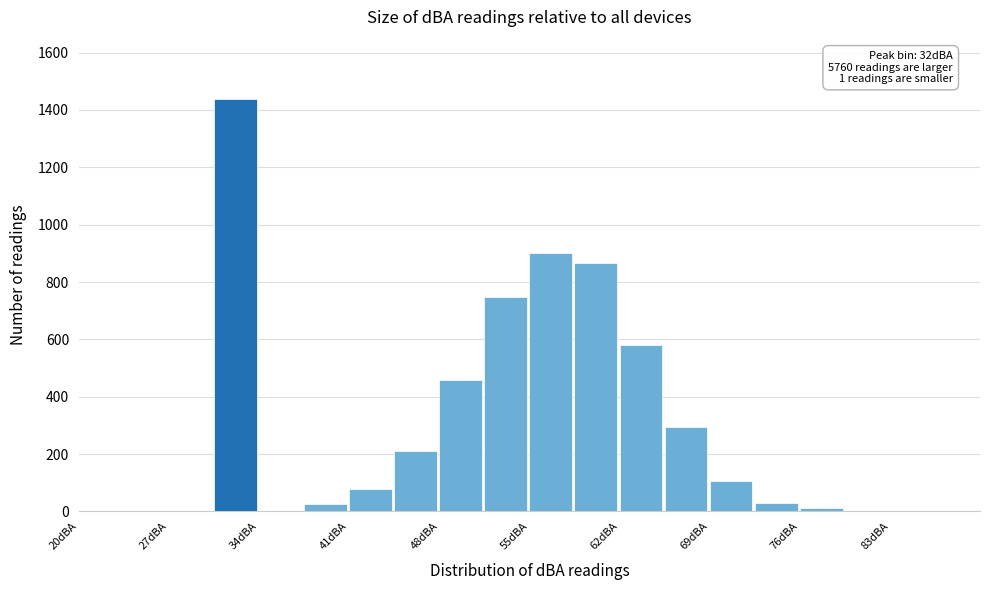

Read against the x-axis, roughly where is the centre of the tallest bar?

32